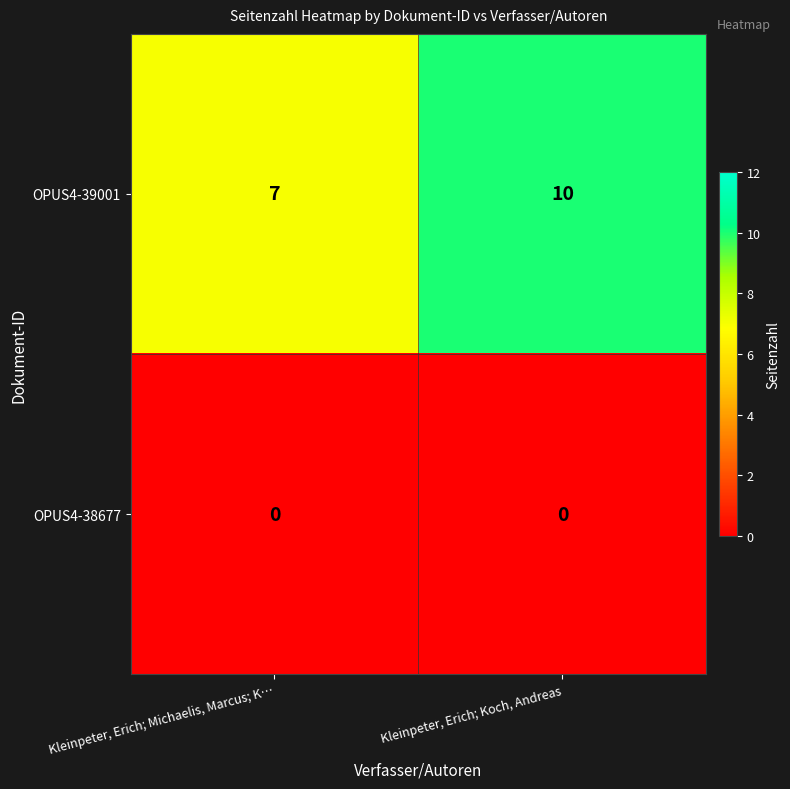

What is the difference between the maximum and minimum values in the OPUS4-39001 series?

3